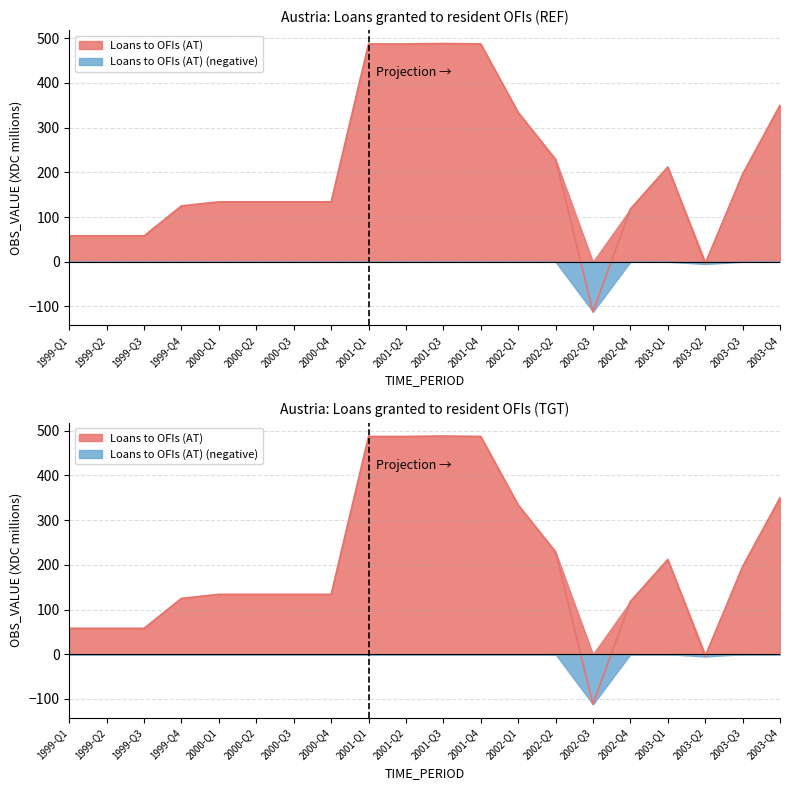

What is the difference between the maximum and minimum values?

600